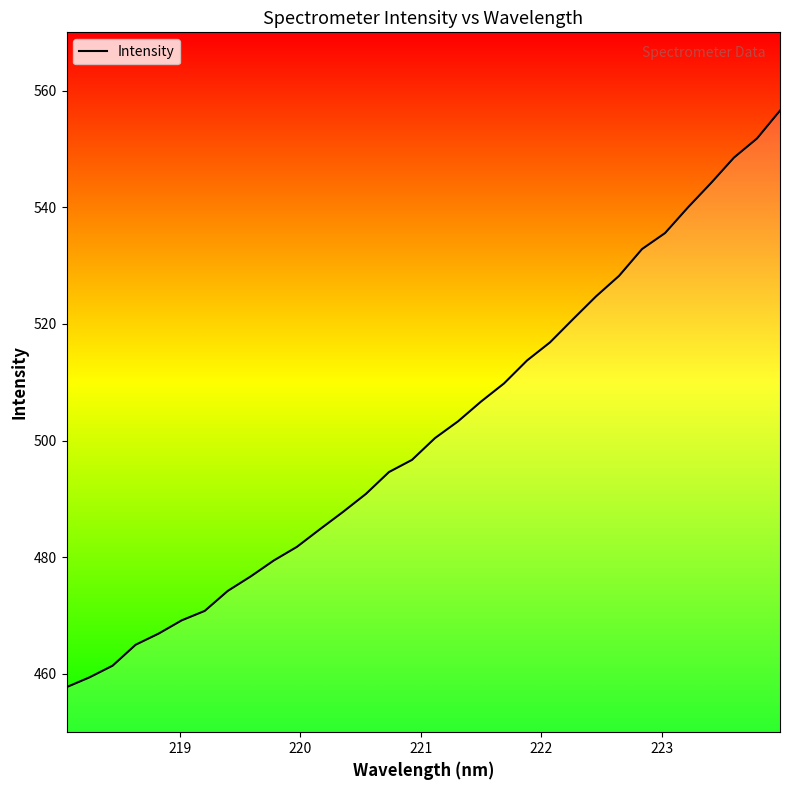

What is the difference between the maximum and minimum values?

98.9